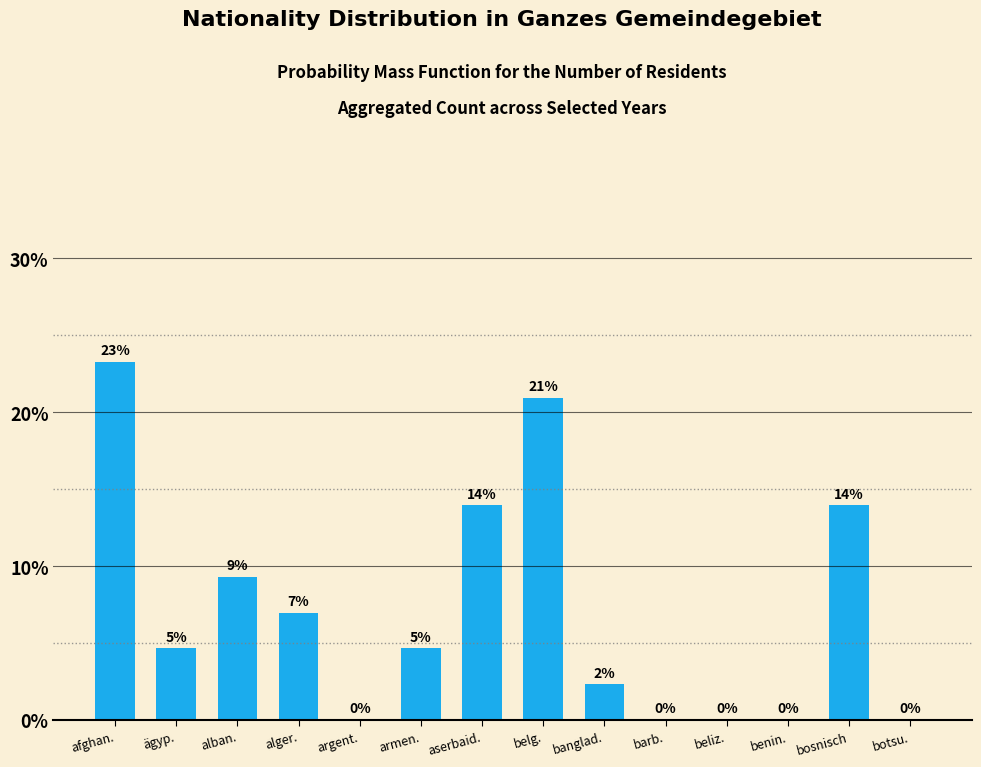

What is the maximum value shown in the chart?

23.3